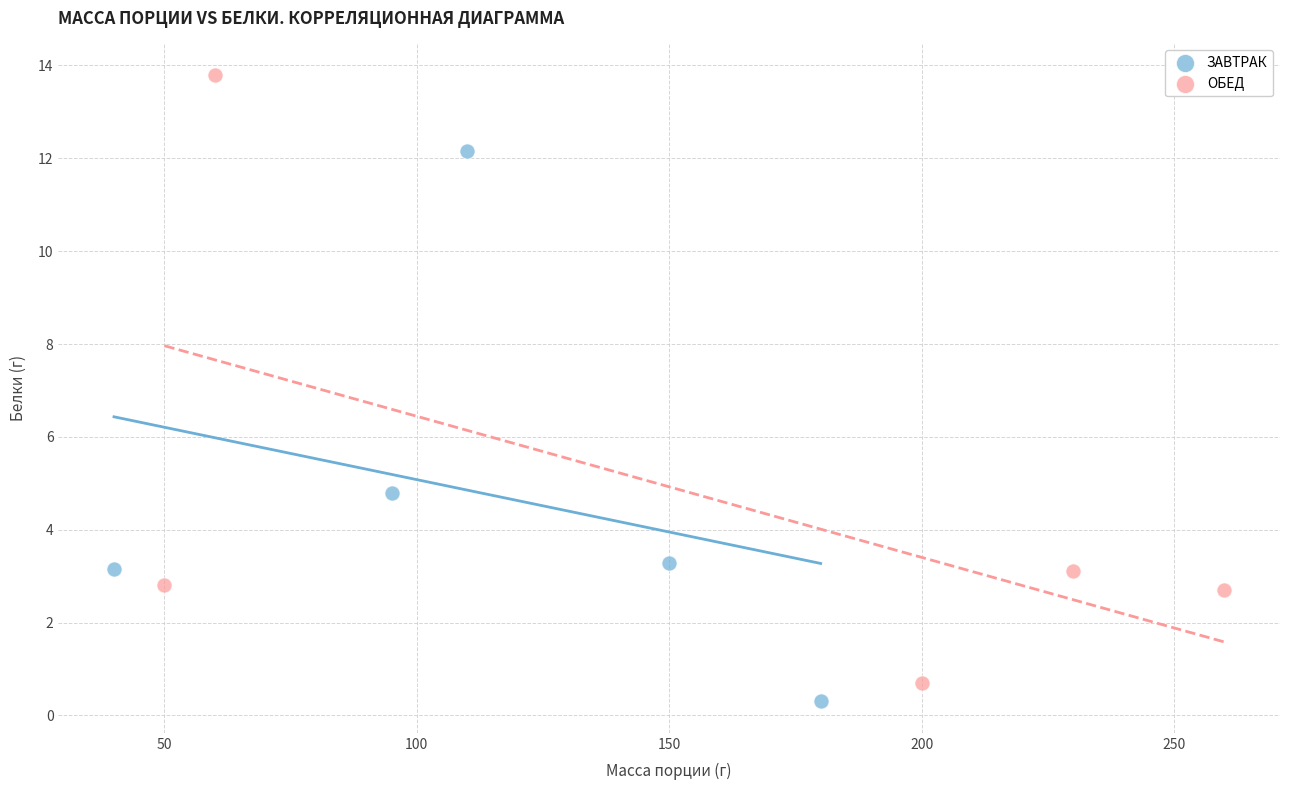

Which series reaches the minimum Y coordinate?

ЗАВТРАК